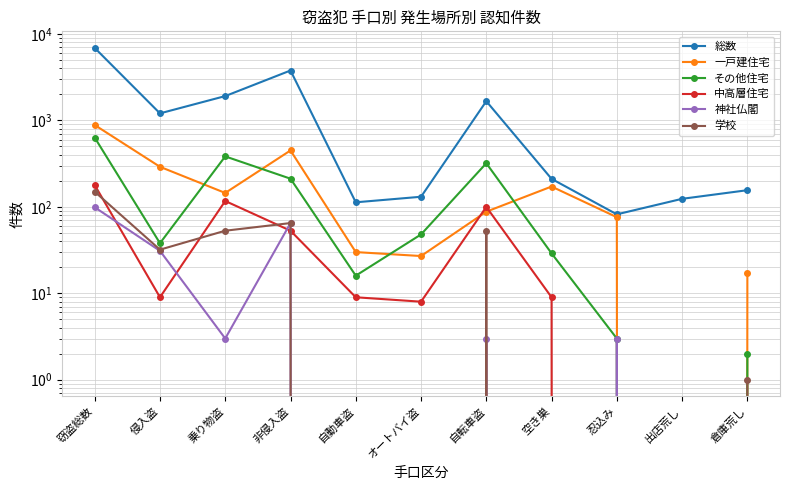

True or false: 中高層住宅 has a value of 117 at 乗り物盗.

True